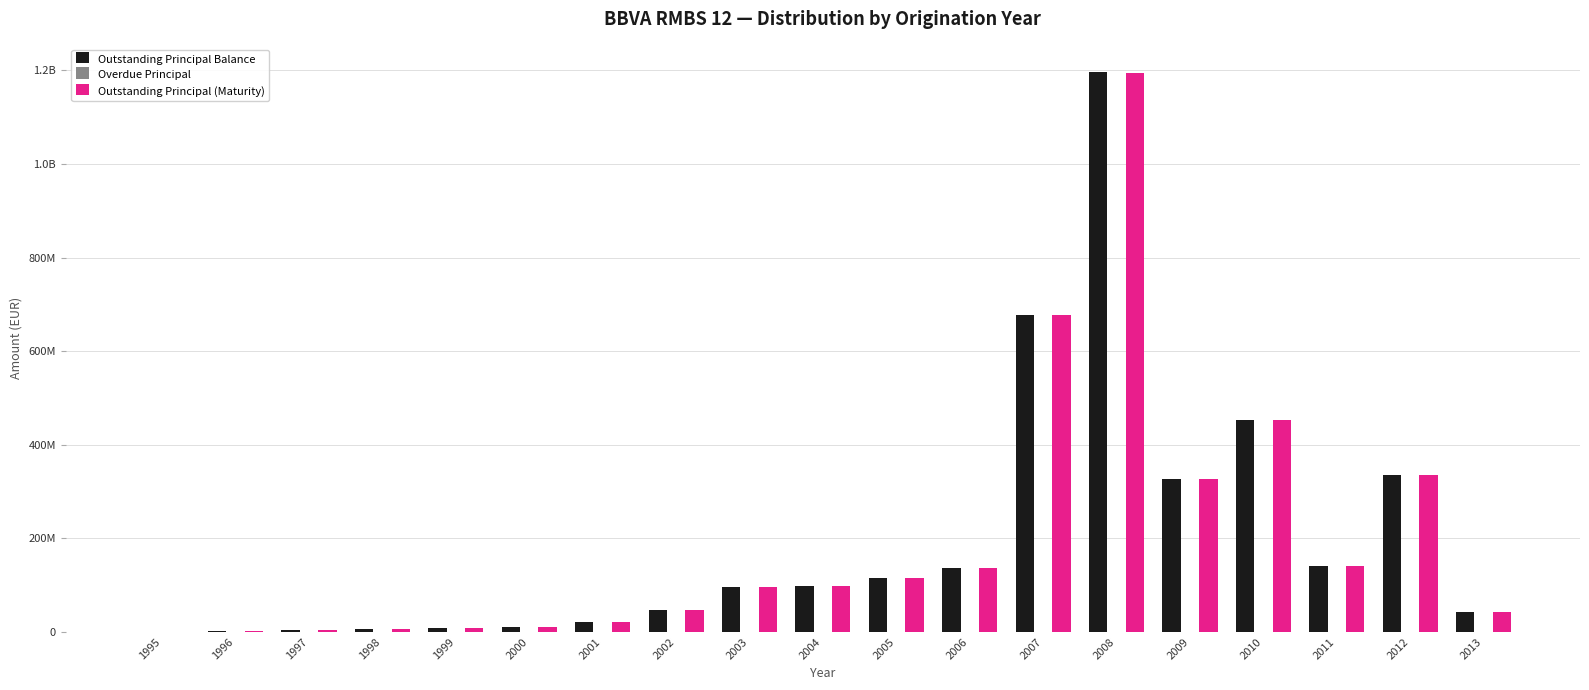

True or false: Outstanding Principal Balance has a value of 12709545.6 at 1999.

False